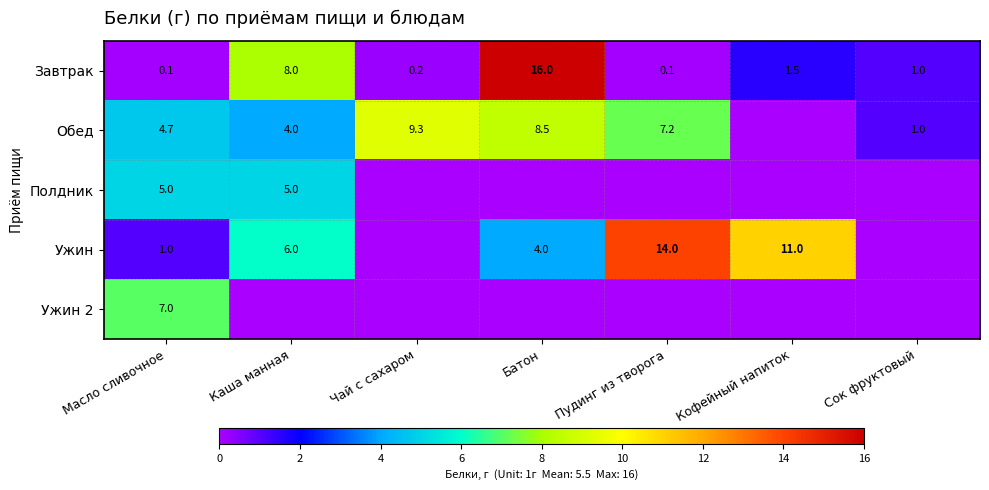

Where does the Завтрак series first go above 1?

Каша манная